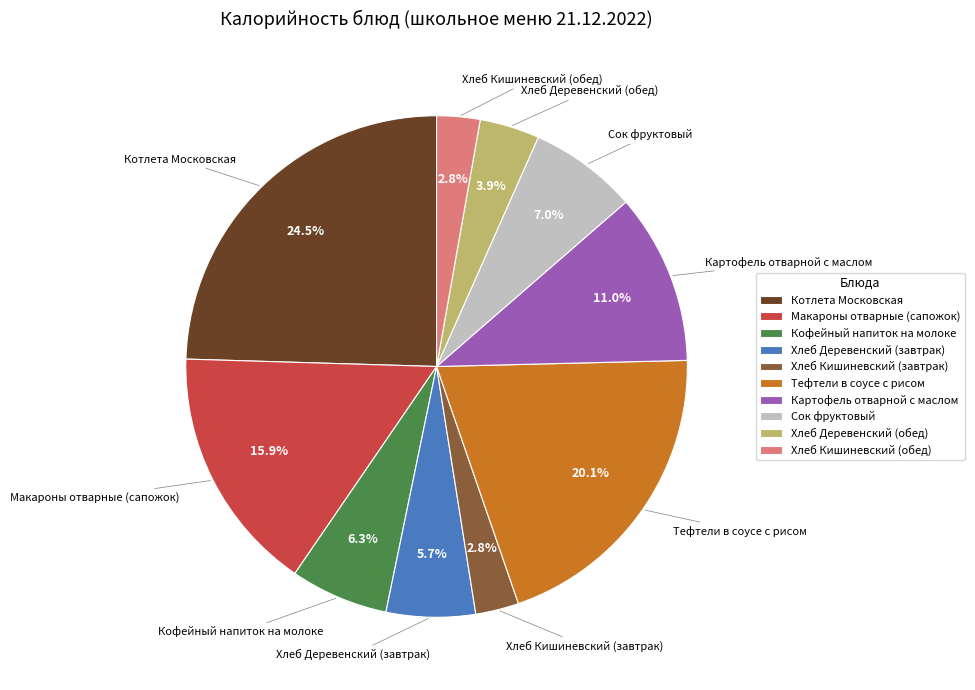

To the nearest percent, what is the difference between the largest and smallest slice percentages?

22%